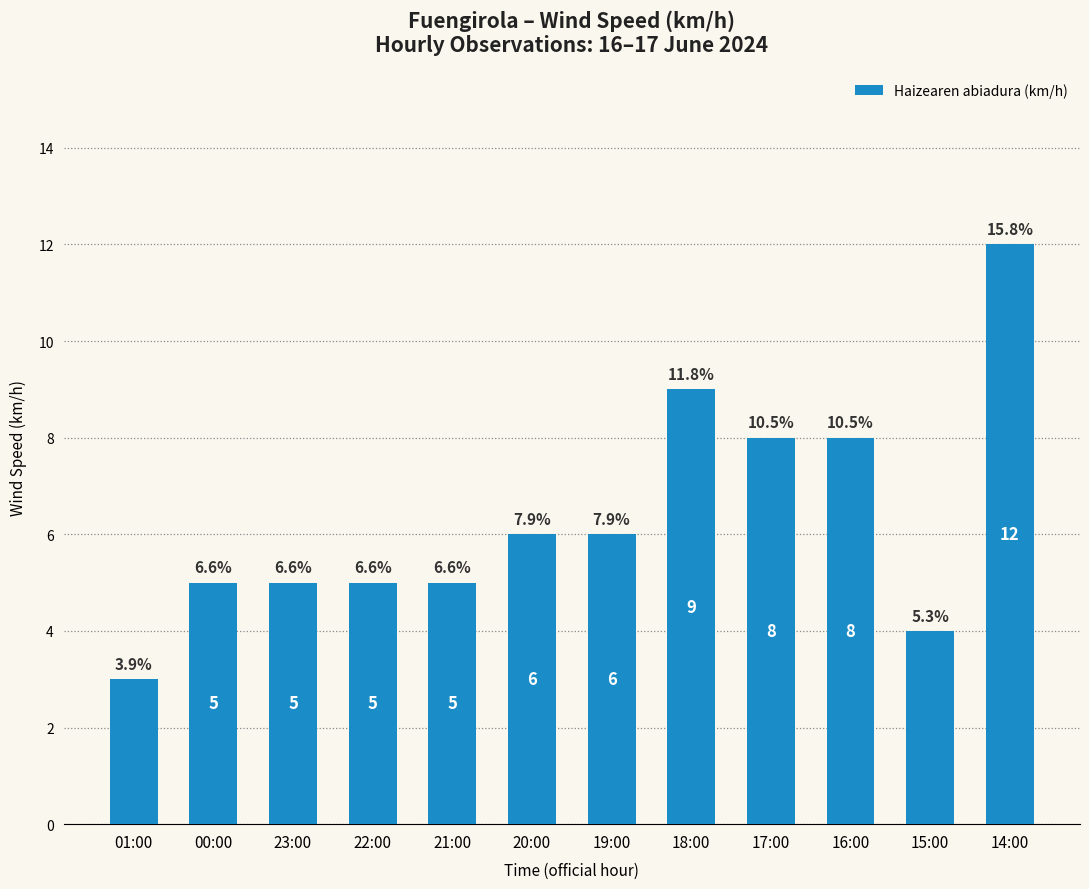

What position from the left is 14:00?

12